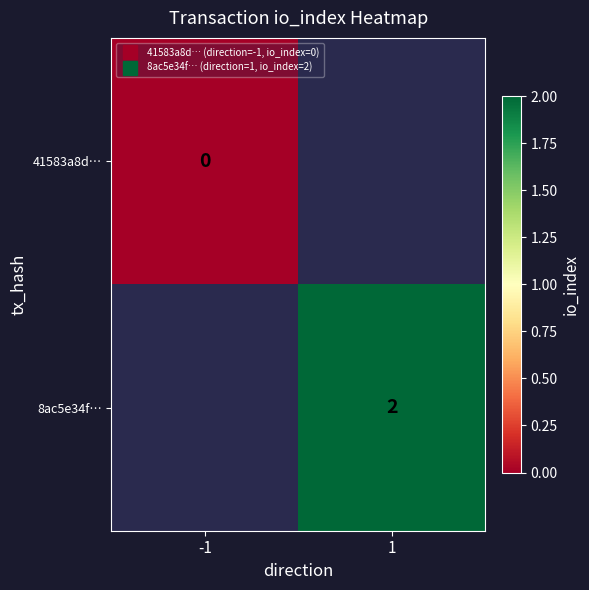

How many series are shown in this chart?

2